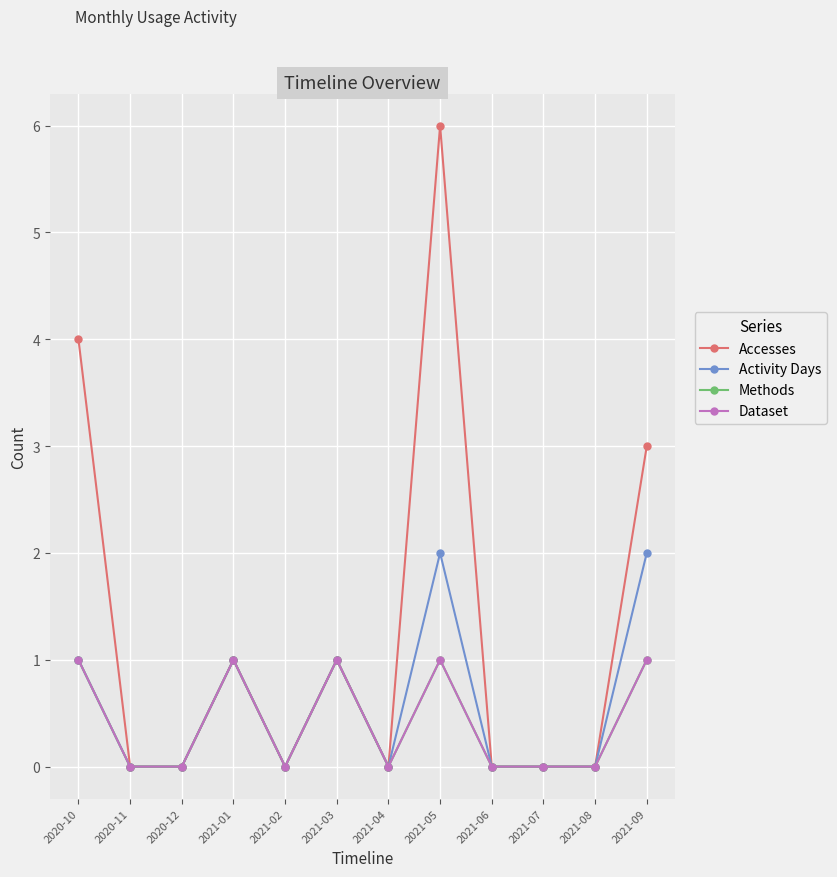

What is the approximate value of Activity Days at 2021-03?

1